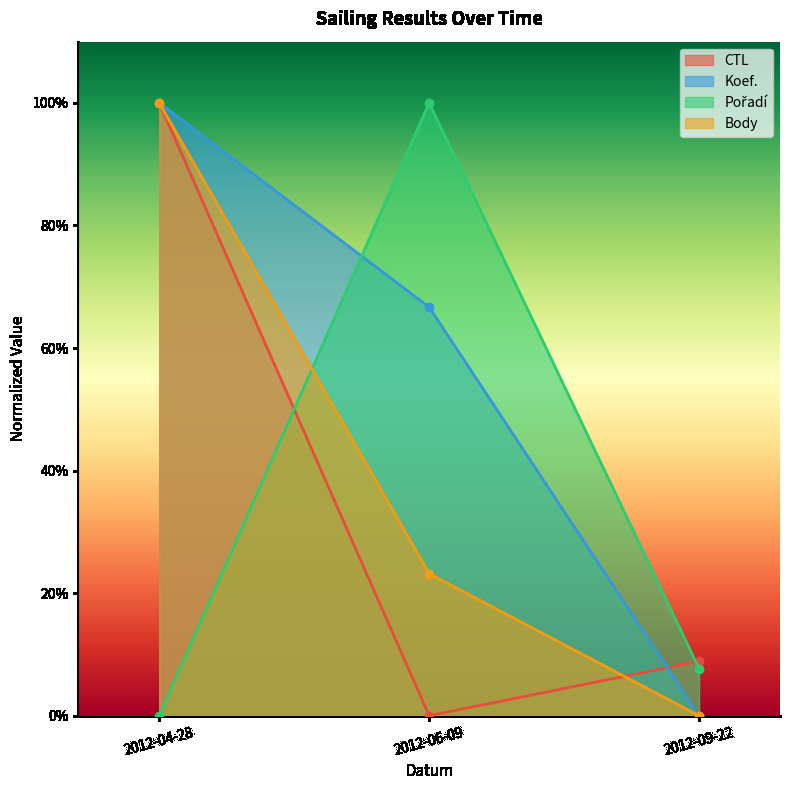

What are all the series names shown in the legend?

CTL, Koef., Pořadí, Body